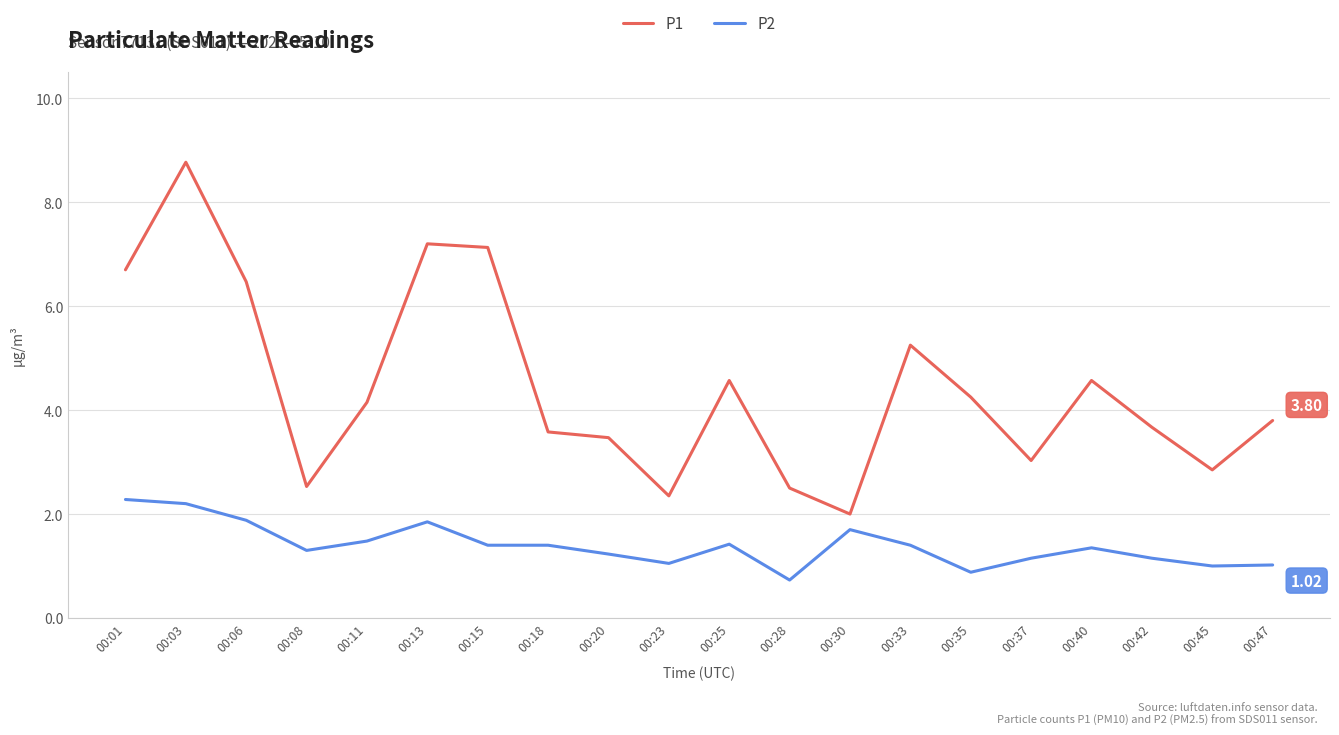

Between 00:23 and 00:35, which series saw the biggest shift?

P1